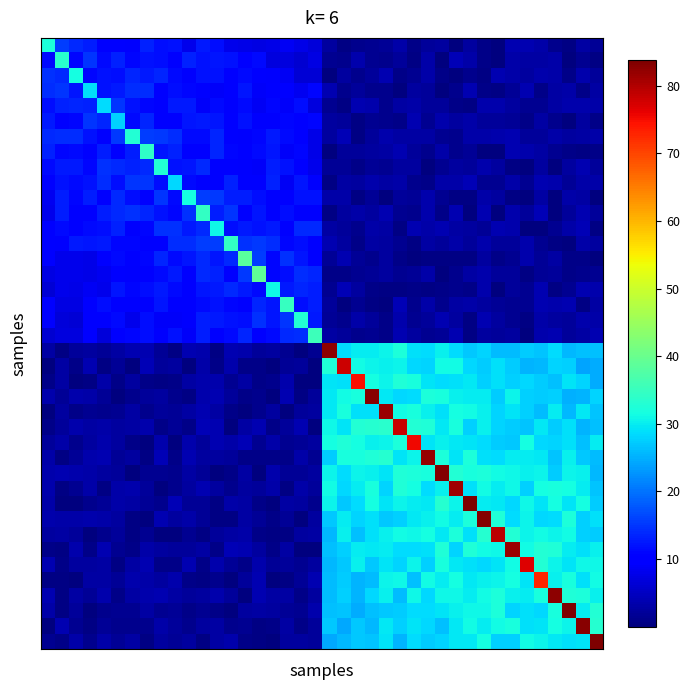

Which category has the lowest value across all series?

32